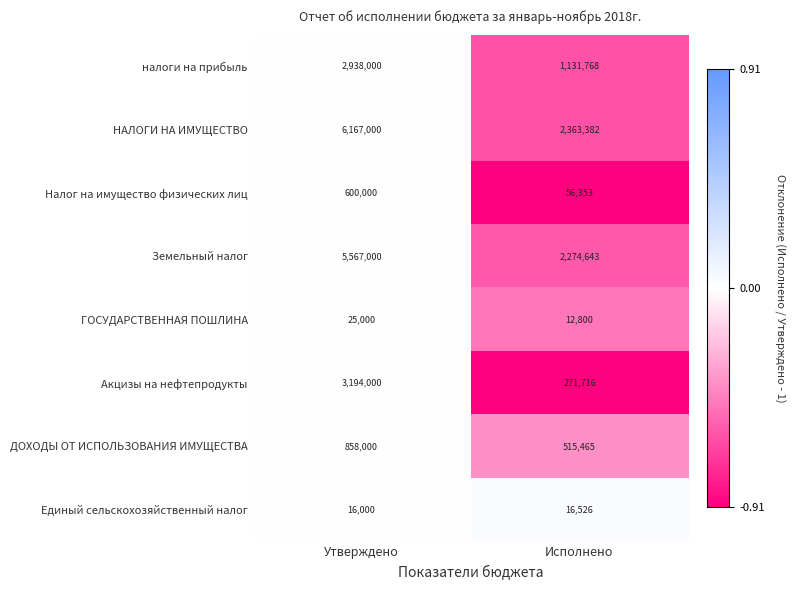

What is the total value across all series at Утверждено?

19365000